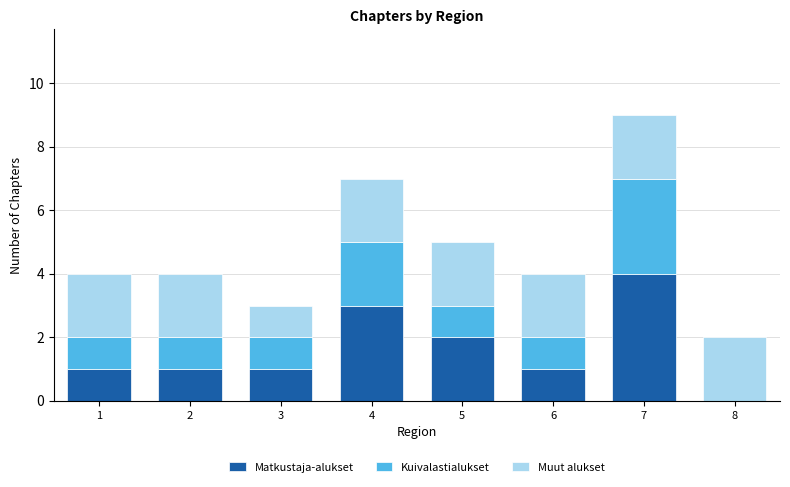

What is the sum of all Matkustaja-alukset values?

13